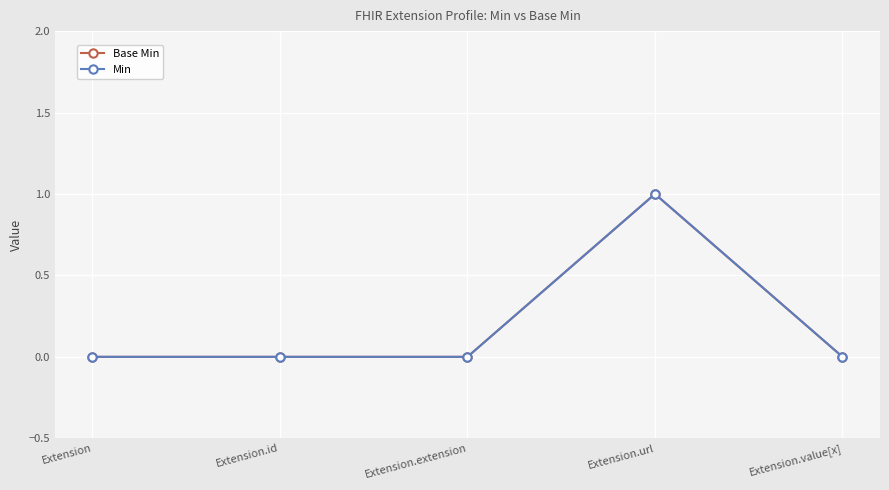

What is the difference between the maximum and minimum values in the Base Min series?

1